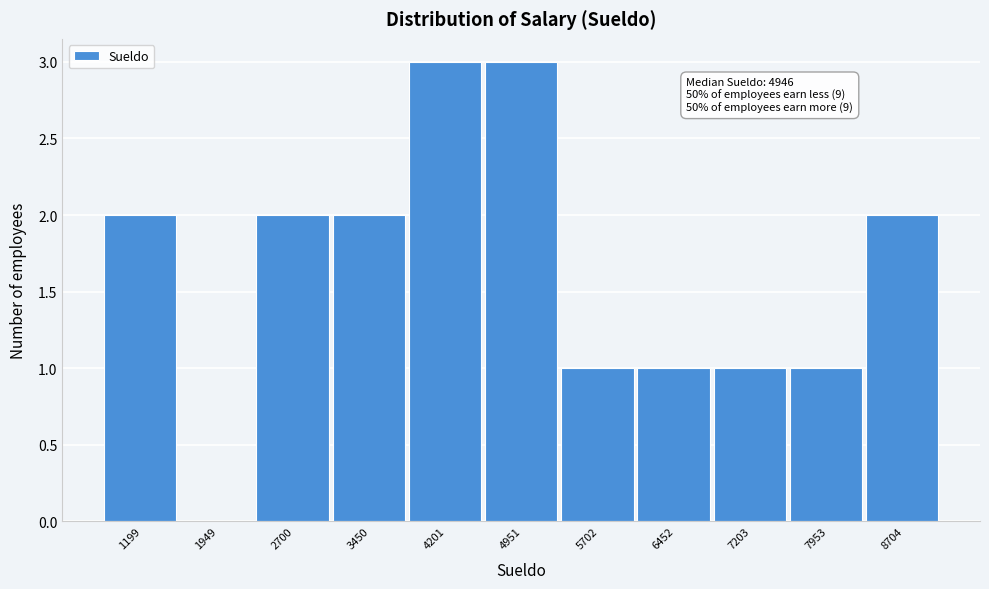

Reading right to left, what are all the values shown in this chart?

8704=2	7953=1	7203=1	6452=1	5702=1	4951=3	4201=3	3450=2	2700=2	1949=0	1199=2